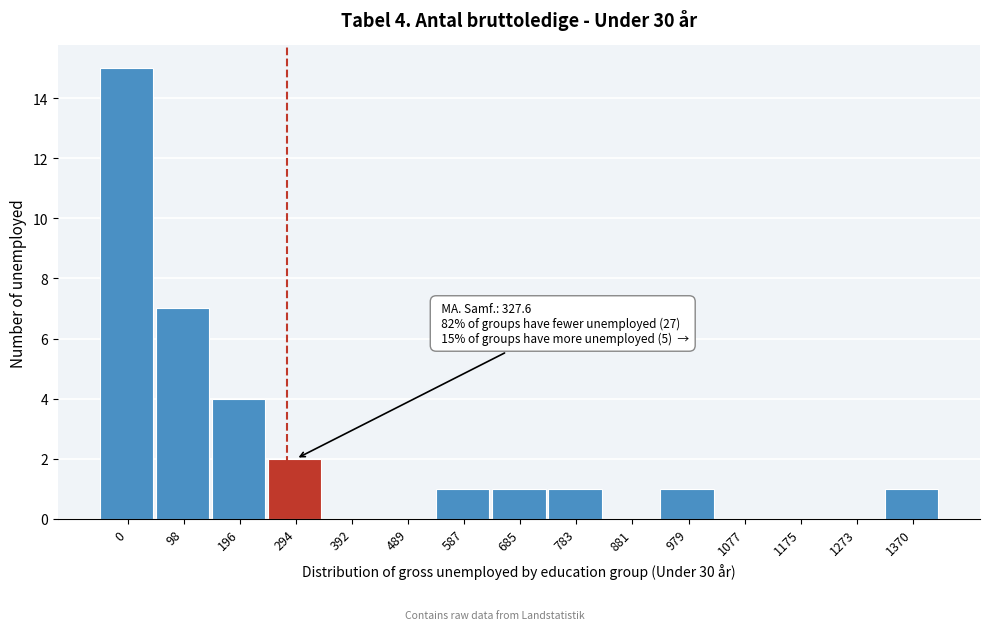

Reading left to right, what are all the values shown in this chart?

0=15	98=7	196=4	294=2	392=0	489=0	587=1	685=1	783=1	881=0	979=1	1077=0	1175=0	1273=0	1370=1